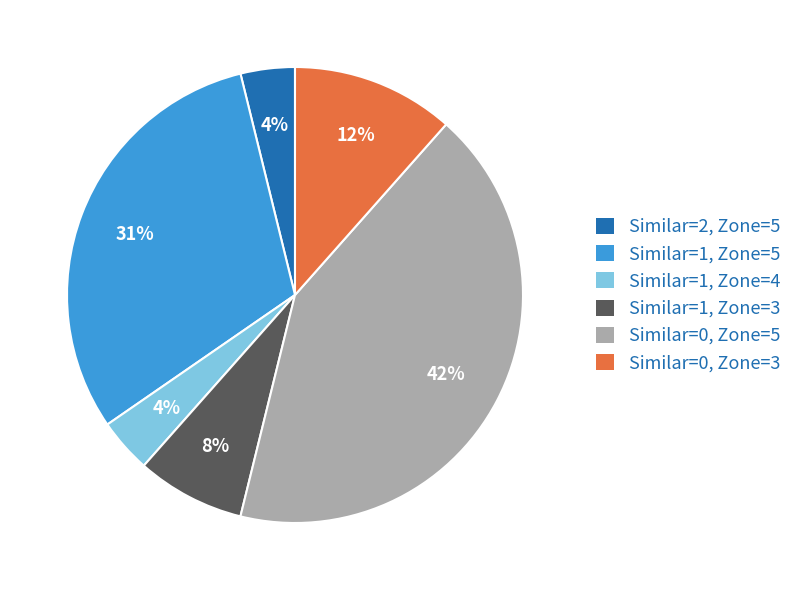

Does Similar=2, Zone=5 represent more than half of the total?

No